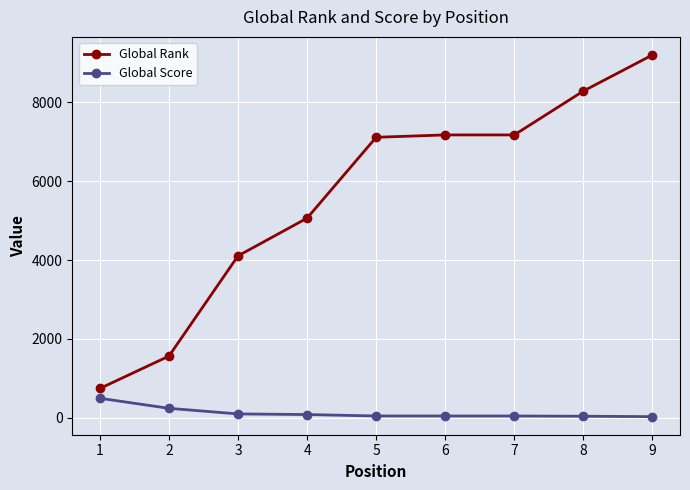

At 4, list the series in order from smallest to largest.

Global Score, Global Rank